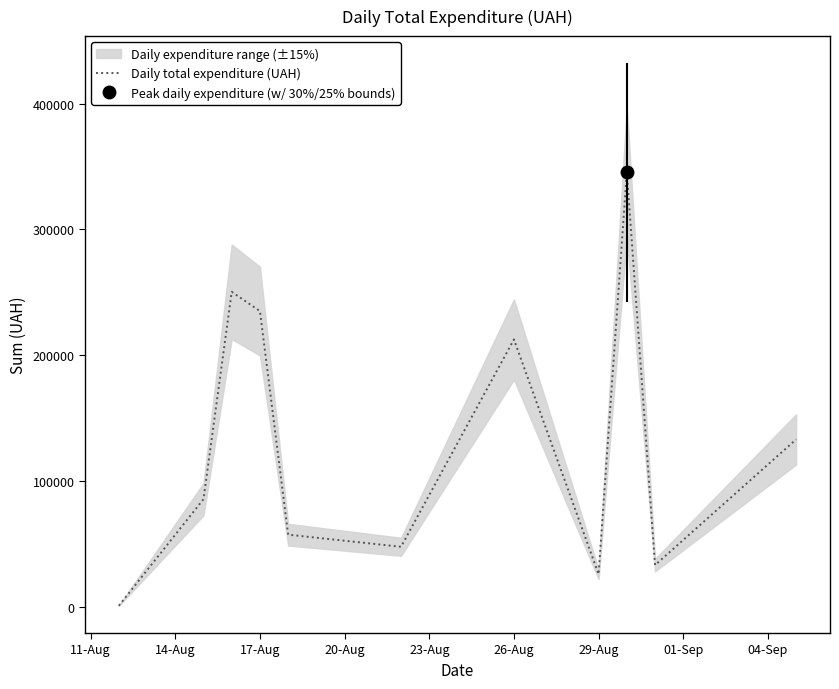

Where is Daily total expenditure (UAH) nearest to the value 173342?

26-Aug